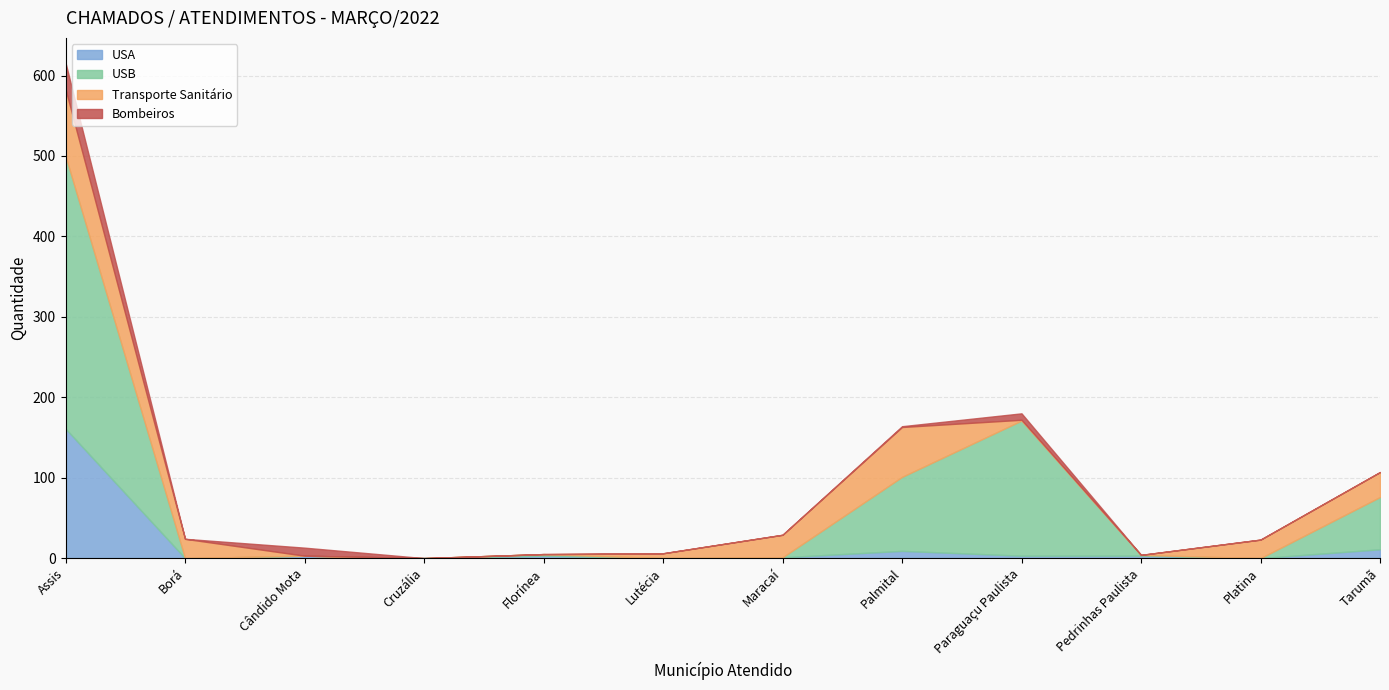

Reading right to left, list all the values displayed in this chart.

USA: Tarumã=11	Platina=0	Pedrinhas Paulista=3	Paraguaçu Paulista=3	Palmital=9	Maracaí=1	Lutécia=0	Florínea=3	Cruzália=0	Cândido Mota=3	Borá=0	Assis=161
USB: Tarumã=65	Platina=0	Pedrinhas Paulista=1	Paraguaçu Paulista=168	Palmital=92	Maracaí=0	Lutécia=0	Florínea=2	Cruzália=0	Cândido Mota=0	Borá=0	Assis=339
Transporte Sanitário: Tarumã=31	Platina=23	Pedrinhas Paulista=0	Paraguaçu Paulista=1	Palmital=62	Maracaí=28	Lutécia=6	Florínea=0	Cruzália=0	Cândido Mota=0	Borá=24	Assis=83
Bombeiros: Tarumã=0	Platina=0	Pedrinhas Paulista=0	Paraguaçu Paulista=8	Palmital=1	Maracaí=0	Lutécia=0	Florínea=0	Cruzália=0	Cândido Mota=10	Borá=0	Assis=33